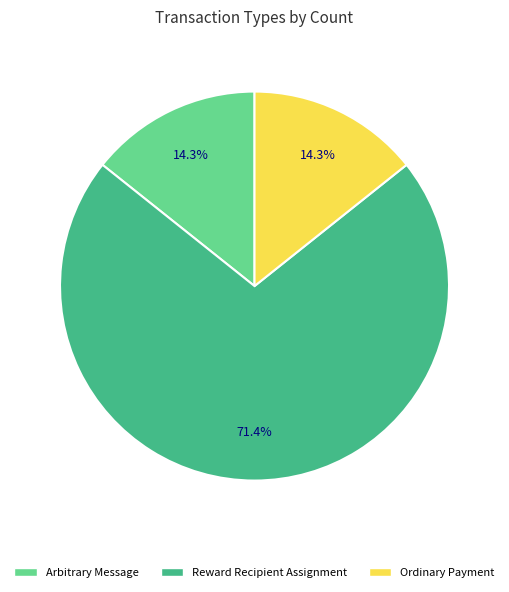

Is Ordinary Payment the majority of the pie?

No